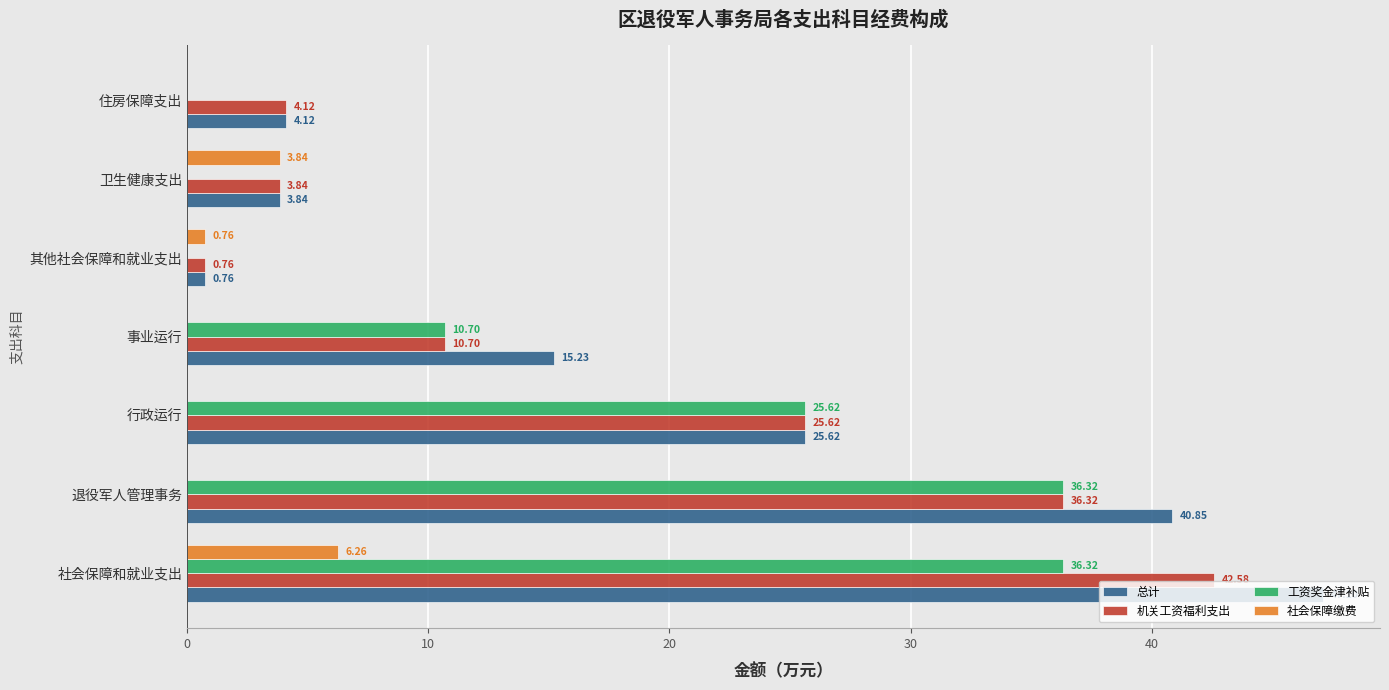

Between 退役军人管理事务 and 住房保障支出, which series saw the biggest shift?

总计